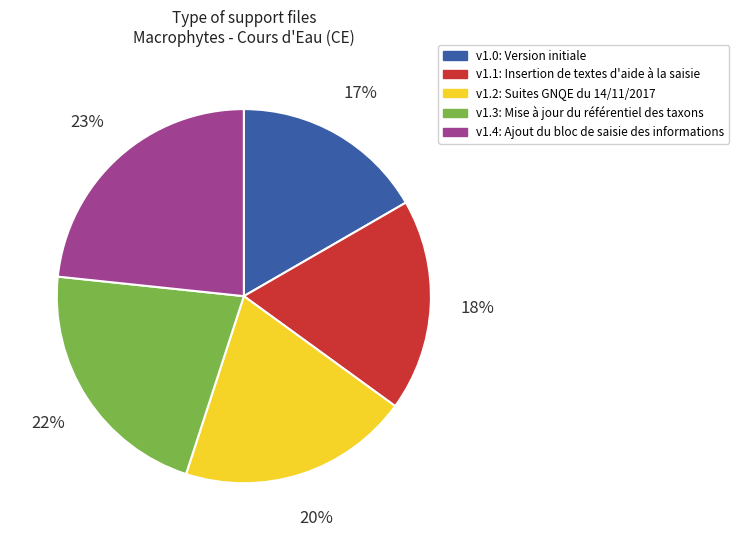

Is there a majority slice in this chart?

No